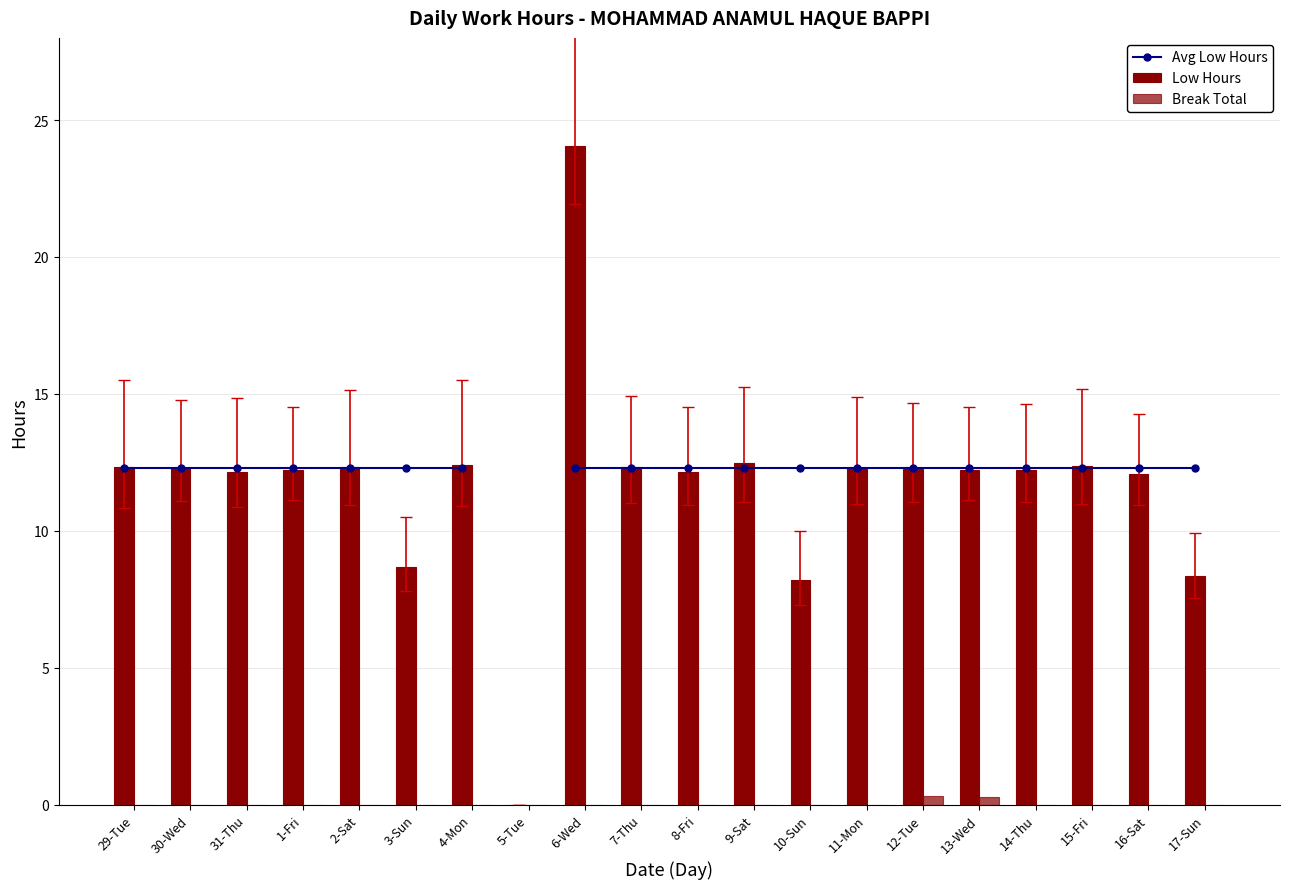

What is the total value across all series at 2-Sat?

24.6